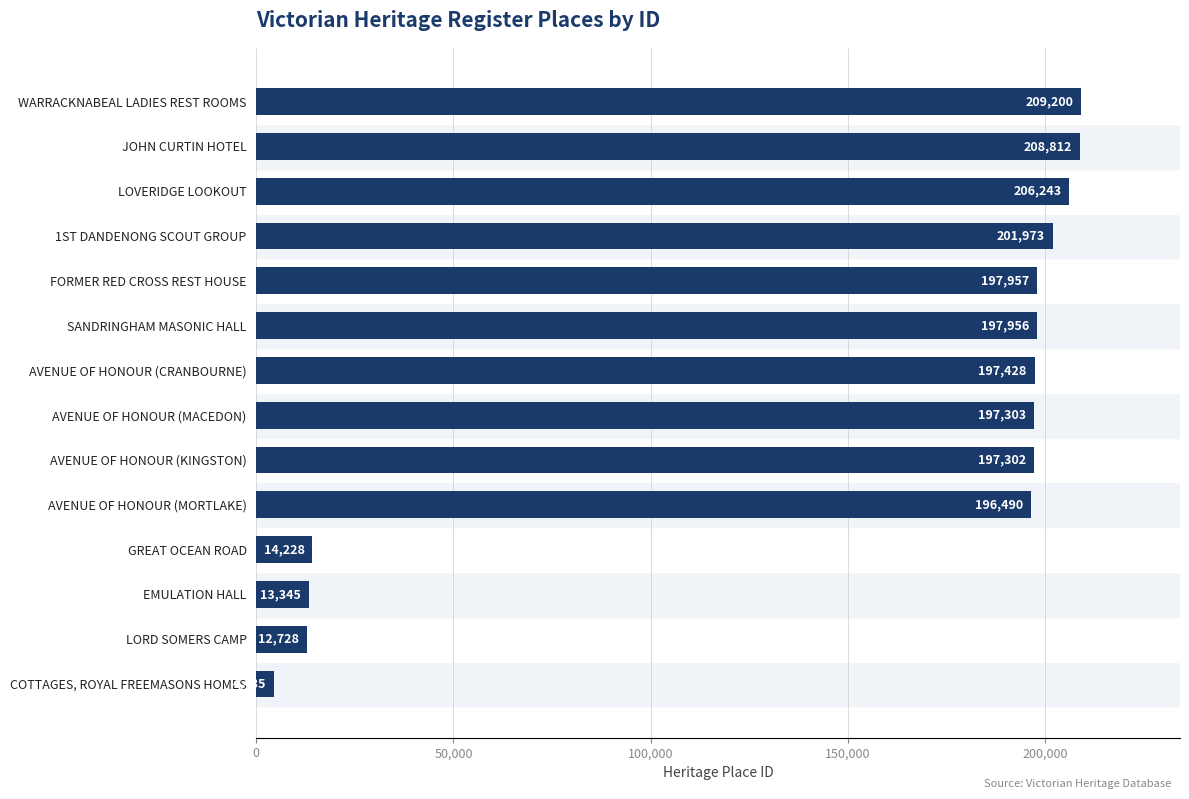

What is the smallest value displayed?

4435